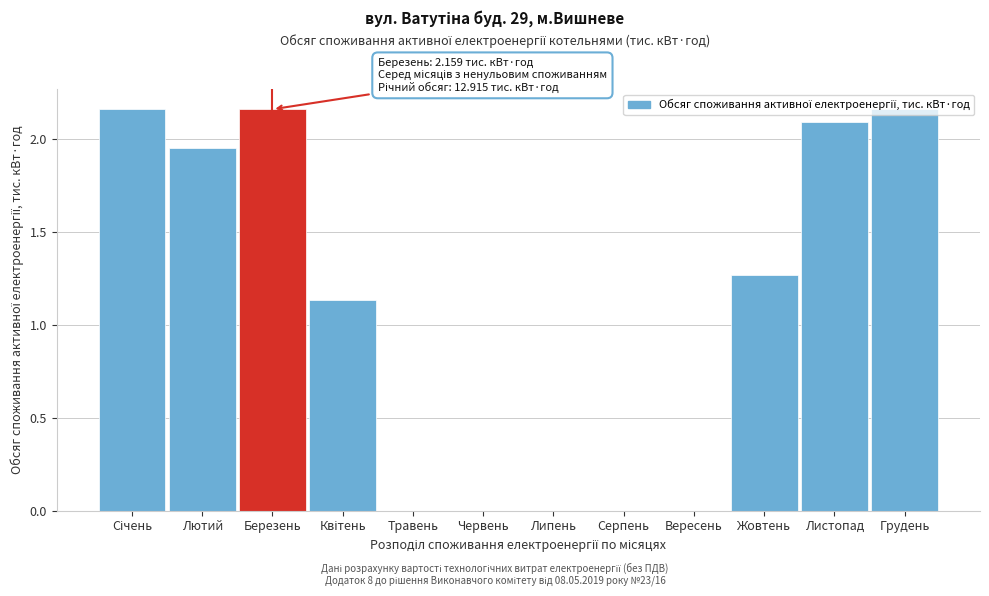

Is it true that the value at Серпень is 0.9?

False